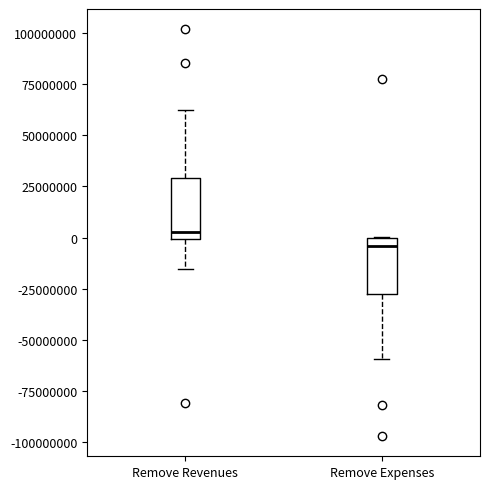

Reading left to right, transcribe this box plot: for each box, give where its median line is, the range the box spans, and where its two whiskers end, as read against the y-axis. The values are not printed on the chart, so give them approximately, as read against the axis.

Remove Revenues: median 5000000, box 0 to 30000000, whiskers -15000000 to 60000000
Remove Expenses: median -5000000, box -30000000 to 0, whiskers -60000000 to 0